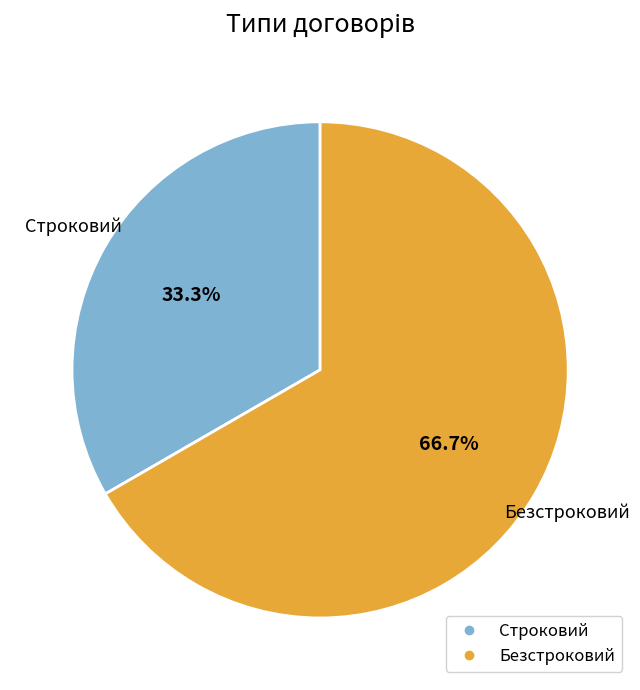

True or false: Строковий accounts for 23% of the total.

False